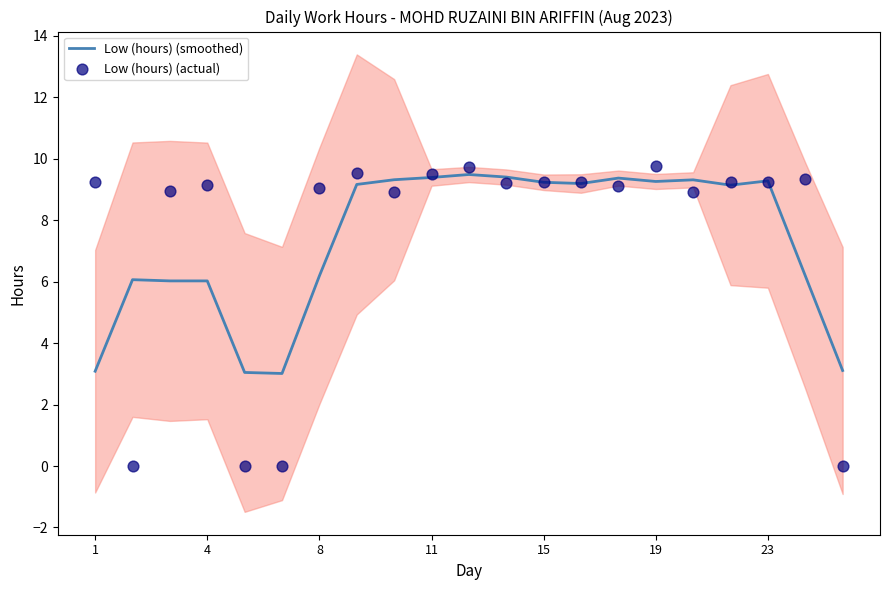

Which series contains the lowest Y value?

Low (hours) (actual)